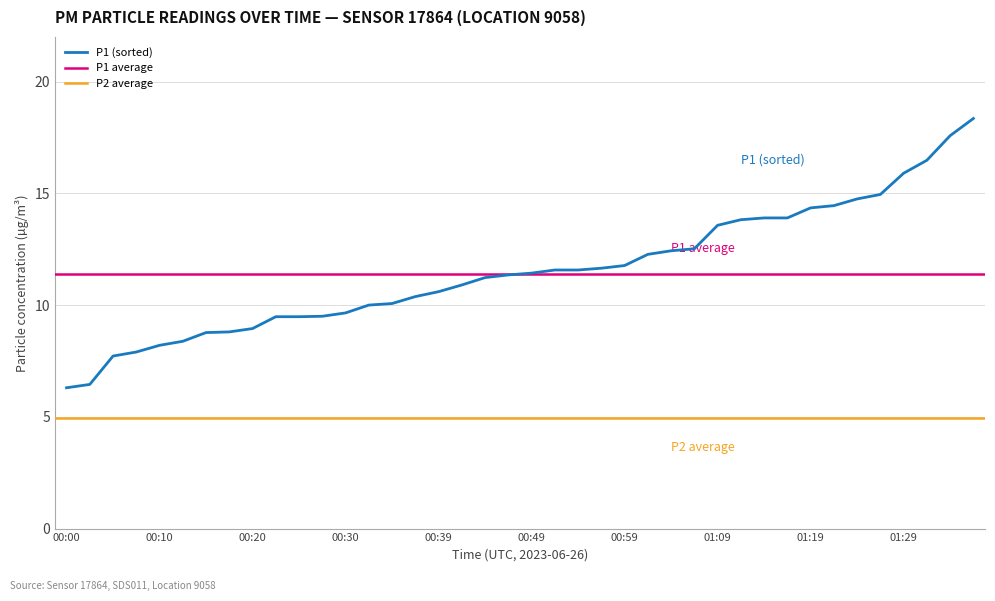

What is the lowest value of the P1 (sorted) series?

6.3